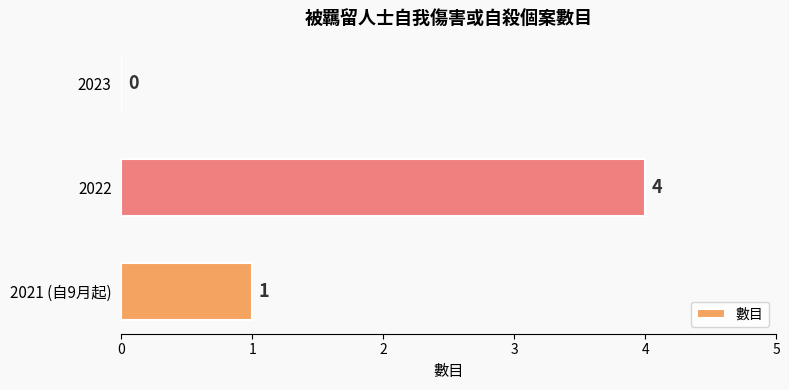

What is the sum of all values?

5